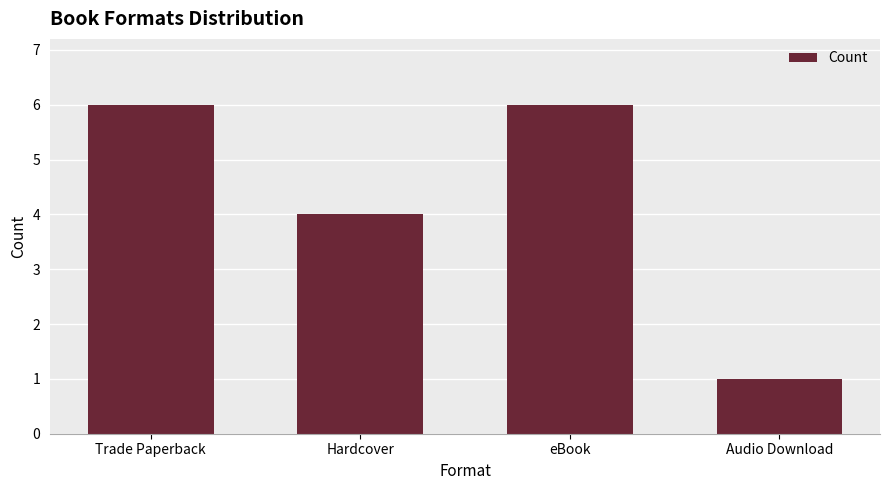

Which label corresponds to the smallest value in the chart?

Audio Download